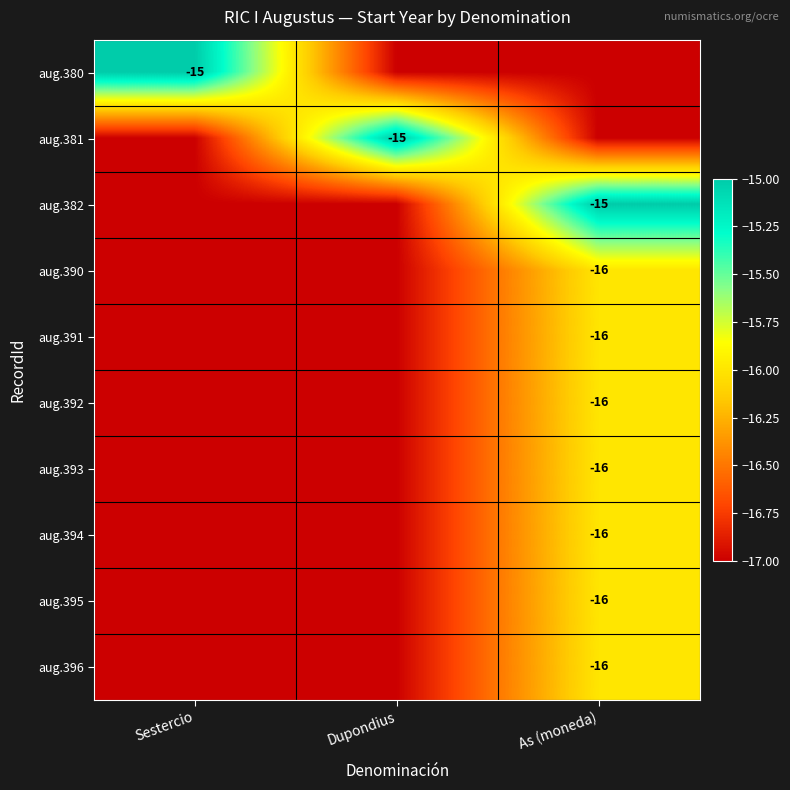

Count the number of categories in the chart.

3